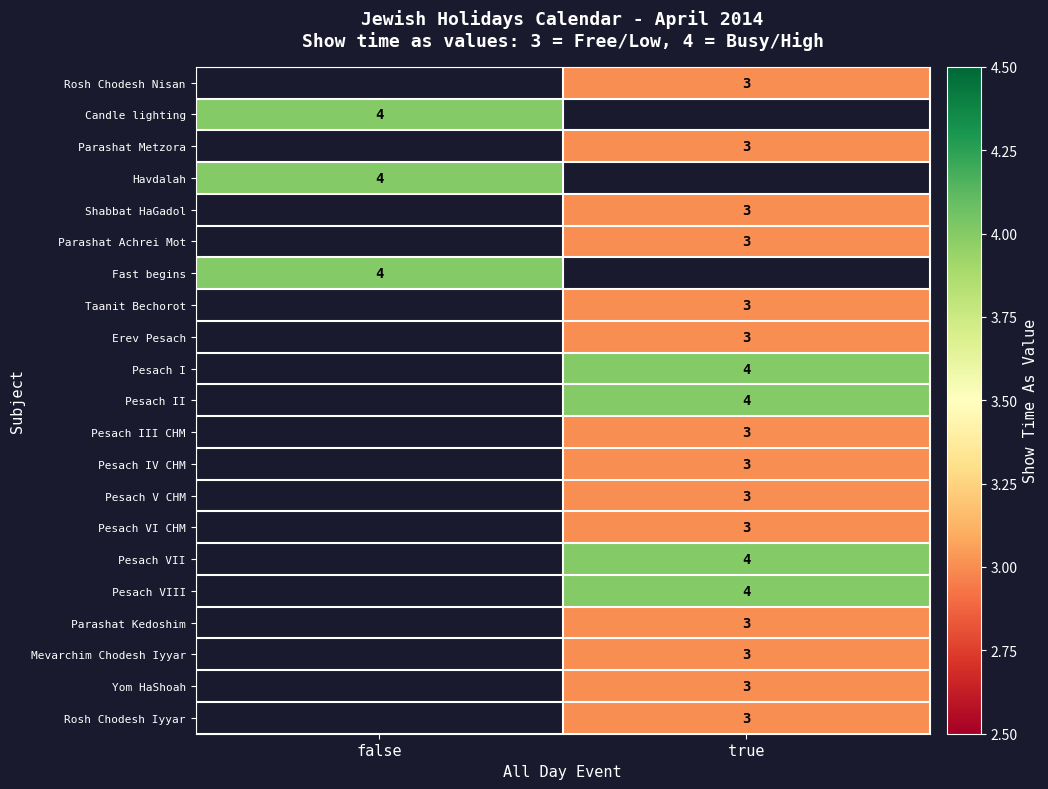

Which has a higher value, true or false?

false